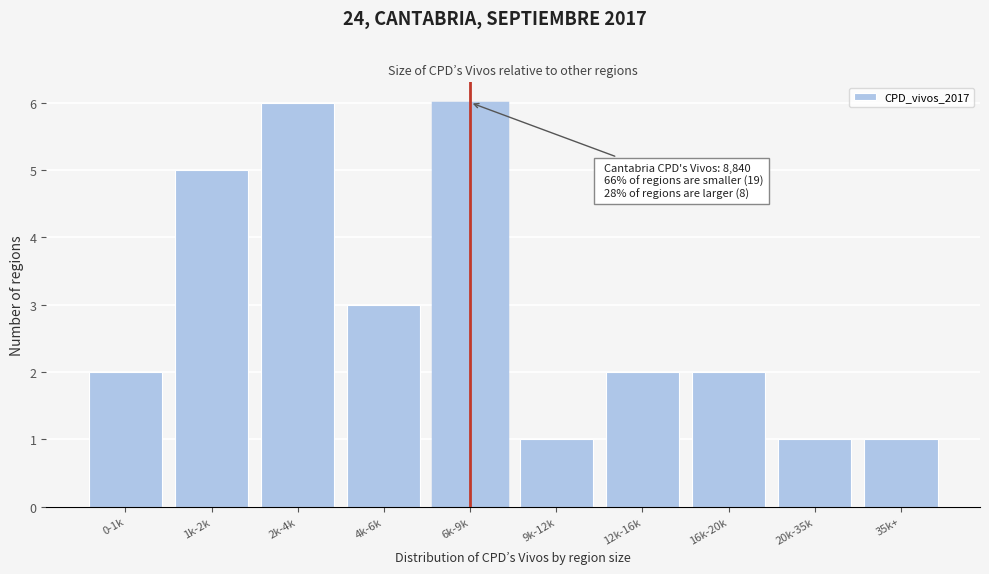

Reading left to right, extract all data points from this chart.

0-1k=2	1k-2k=5	2k-4k=6	4k-6k=3	6k-9k=6	9k-12k=1	12k-16k=2	16k-20k=2	20k-35k=1	35k+=1